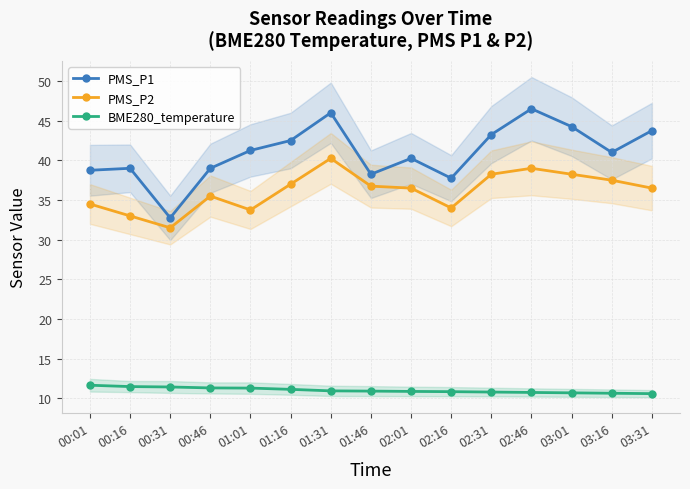

What is the approximate value of BME280_temperature at 00:31?

11.4